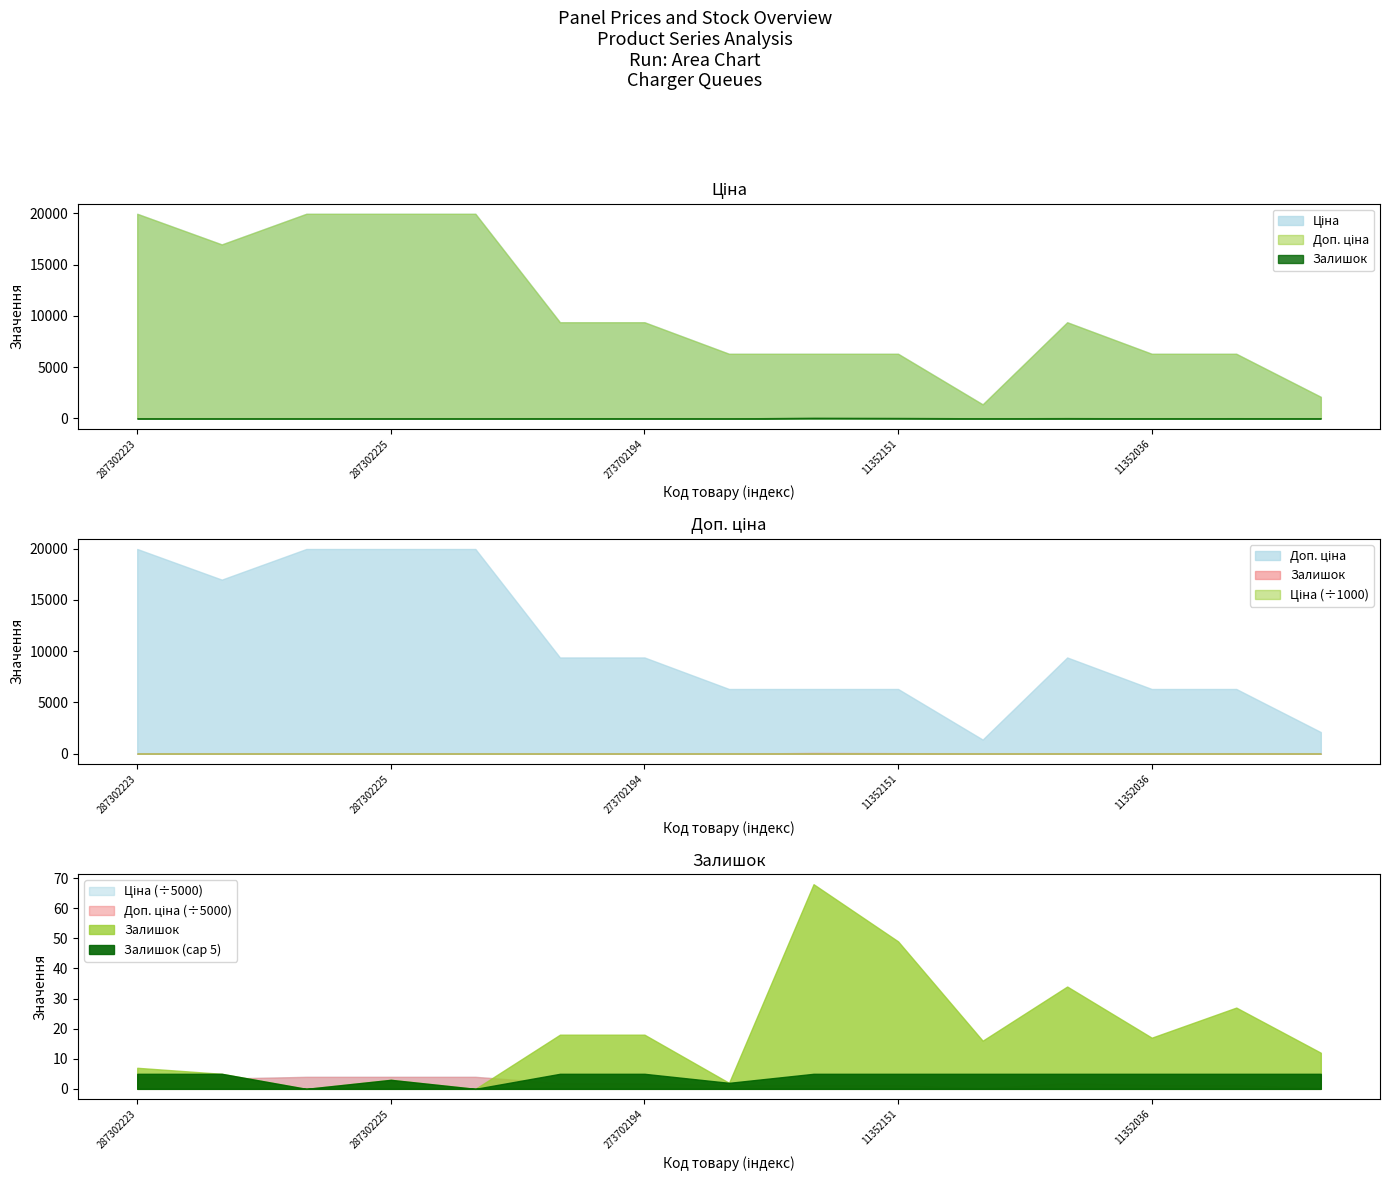

What is the label of the 7th point from the right?

11352182